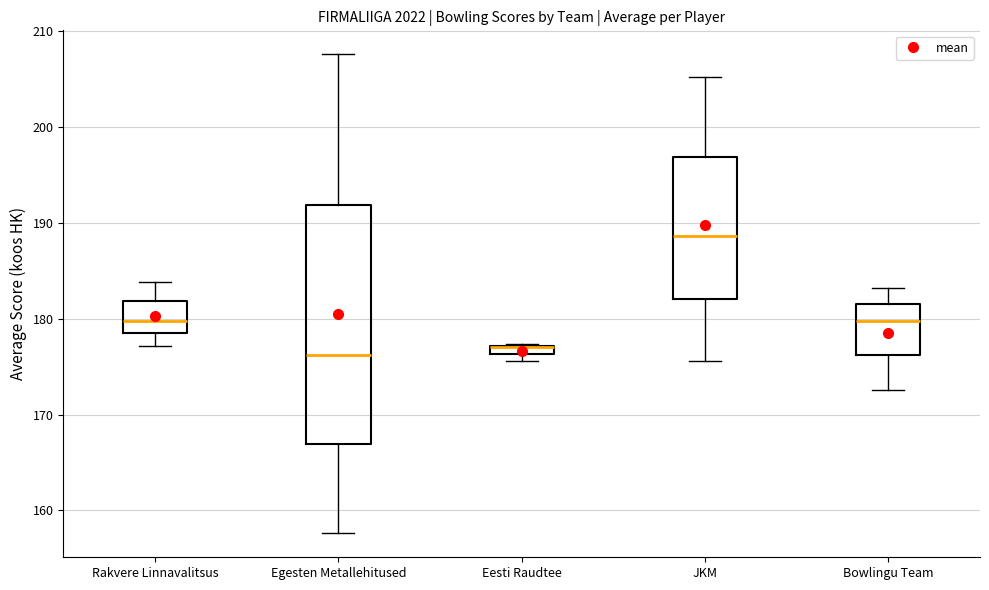

Where is the lower edge of the box for Rakvere Linnavalitsus on the y-axis? The values are not printed on the chart, so give them approximately, as read against the axis.

179